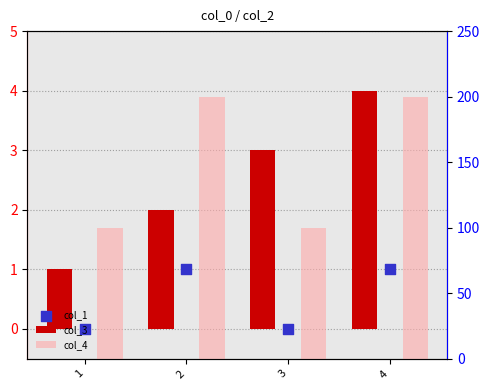

Which series has the largest total across all categories?

col_4